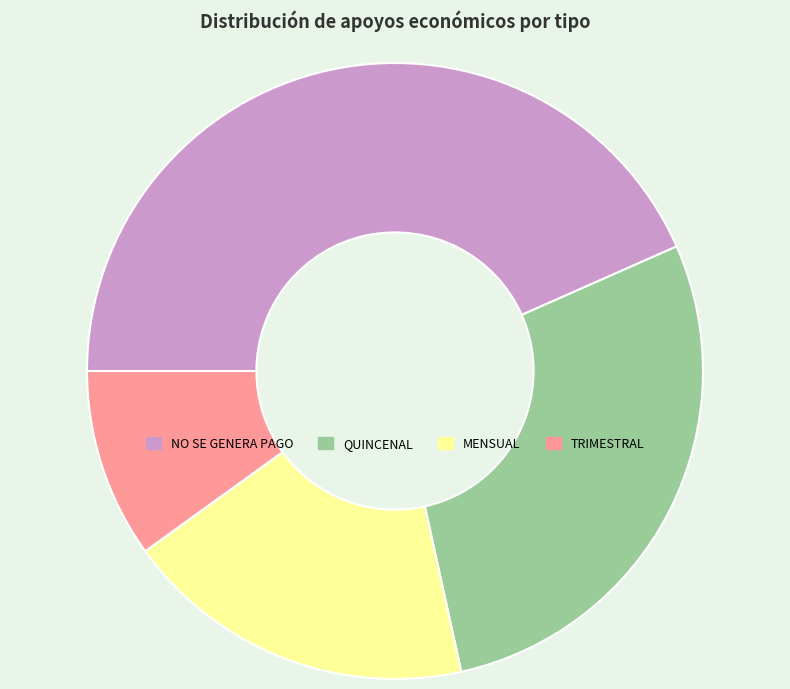

What is the smallest slice in the pie chart?

TRIMESTRAL